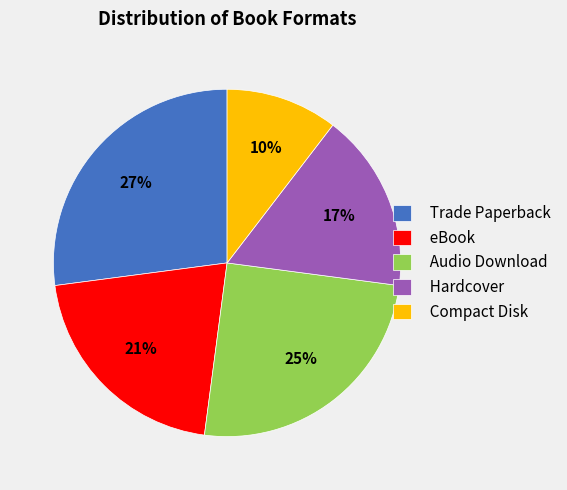

Which has a higher value, Compact Disk or Audio Download?

Audio Download